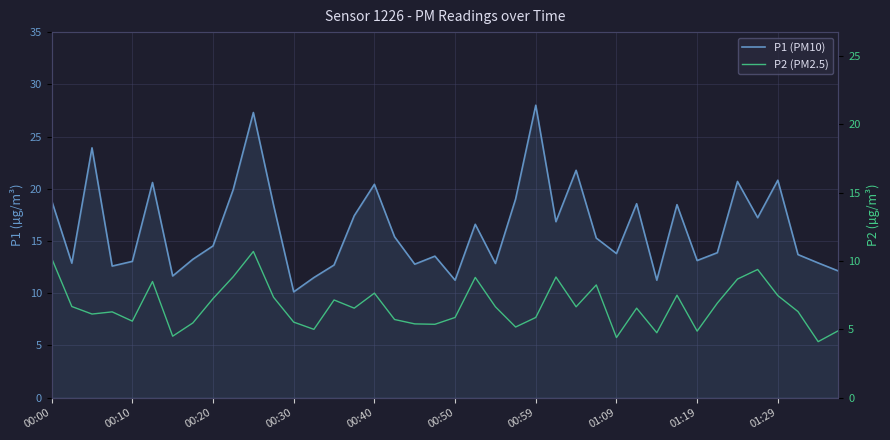

How many data points in P1 (PM10) are less than 15?

20